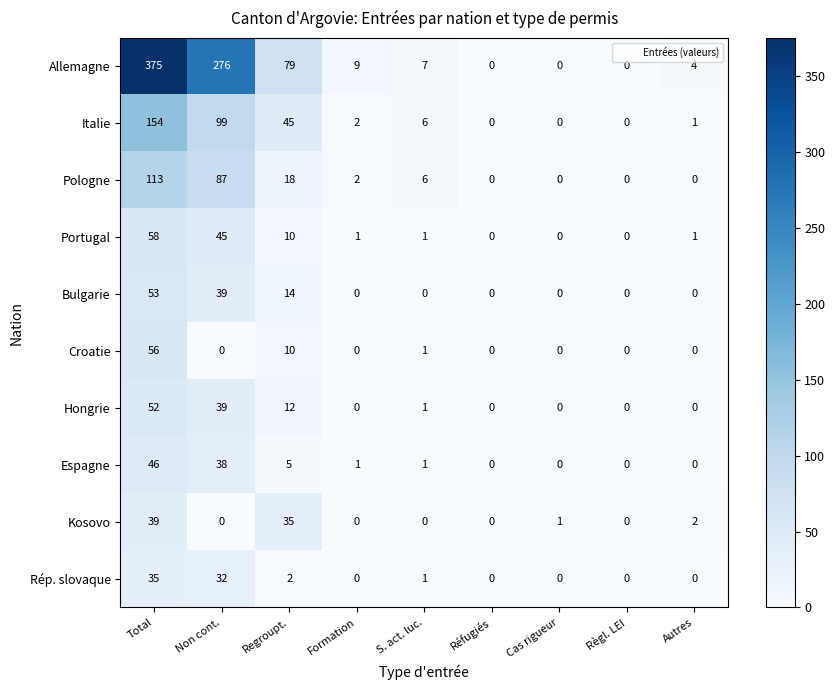

What is the greatest value displayed?

375